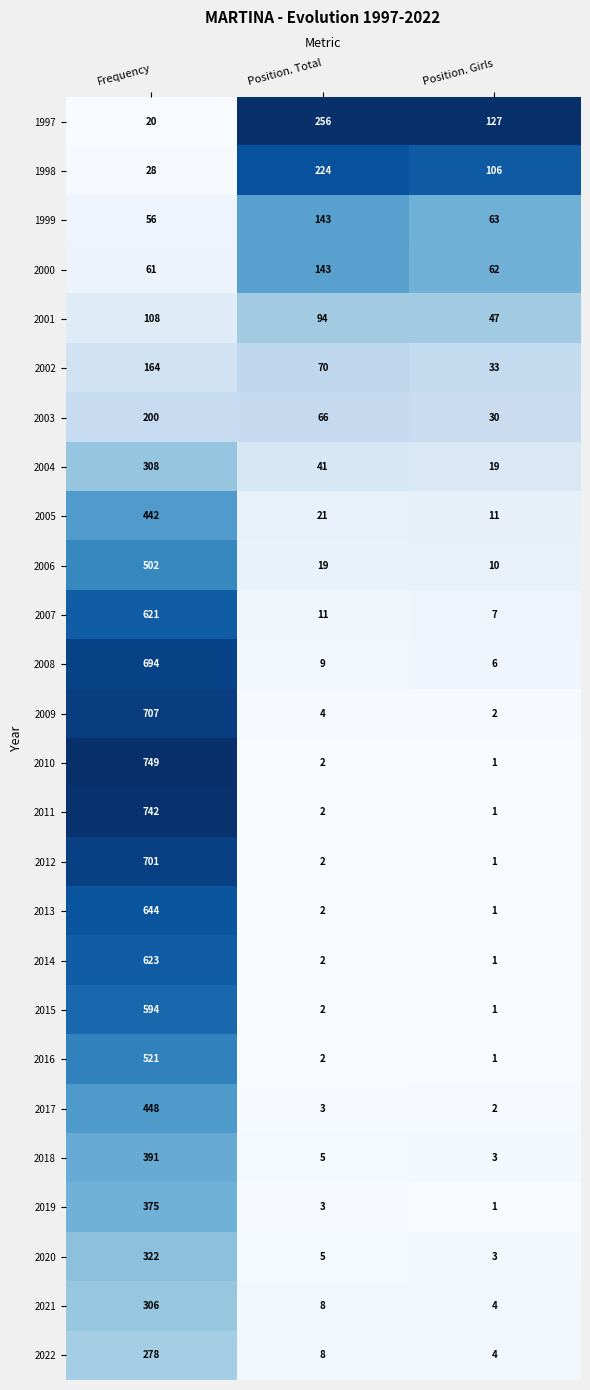

Is it true that 1998 equals 106 at Position. Girls?

True